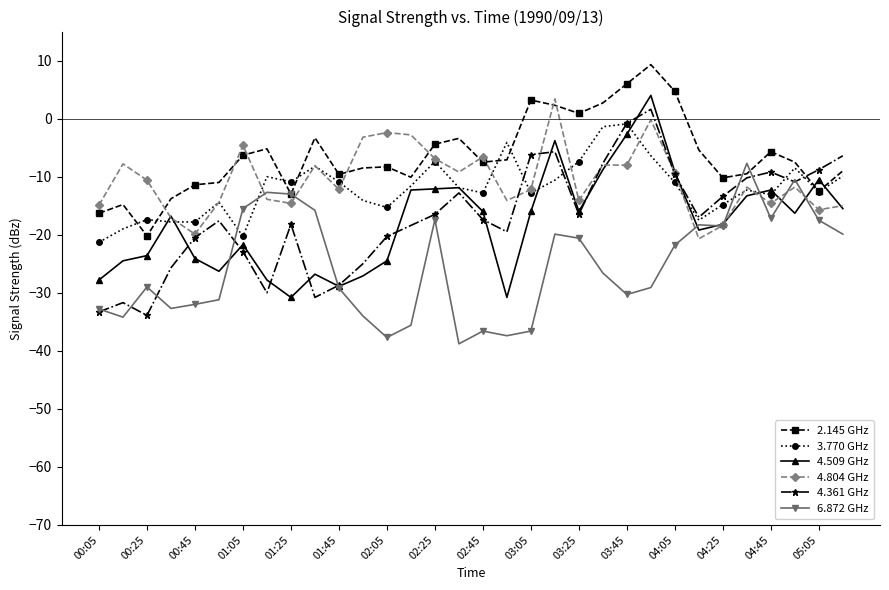

True or false: 2.145 GHz has more than 1 points higher than both neighbors.

True